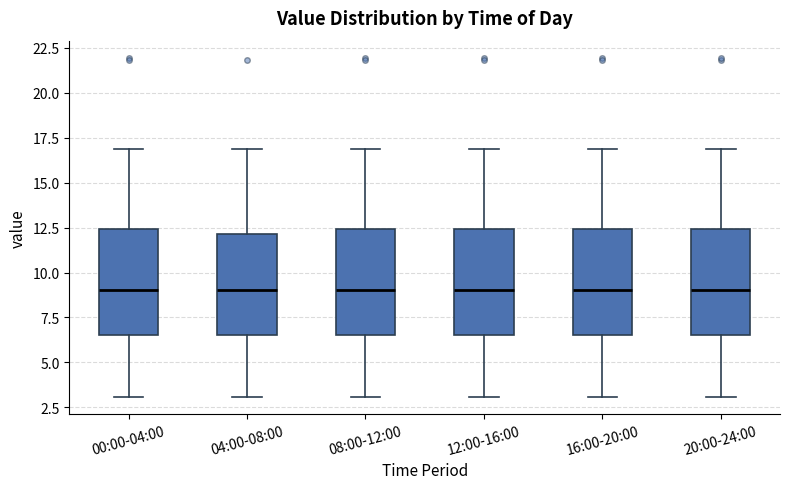

Reading left to right, transcribe this box plot: for each box, give where its median line is, the range the box spans, and where its two whiskers end, as read against the y-axis. The values are not printed on the chart, so give them approximately, as read against the axis.

00:00-04:00: median 9.0, box 6.5 to 12.5, whiskers 3.0 to 17.0
04:00-08:00: median 9.0, box 6.5 to 12.0, whiskers 3.0 to 17.0
08:00-12:00: median 9.0, box 6.5 to 12.5, whiskers 3.0 to 17.0
12:00-16:00: median 9.0, box 6.5 to 12.5, whiskers 3.0 to 17.0
16:00-20:00: median 9.0, box 6.5 to 12.5, whiskers 3.0 to 17.0
20:00-24:00: median 9.0, box 6.5 to 12.5, whiskers 3.0 to 17.0